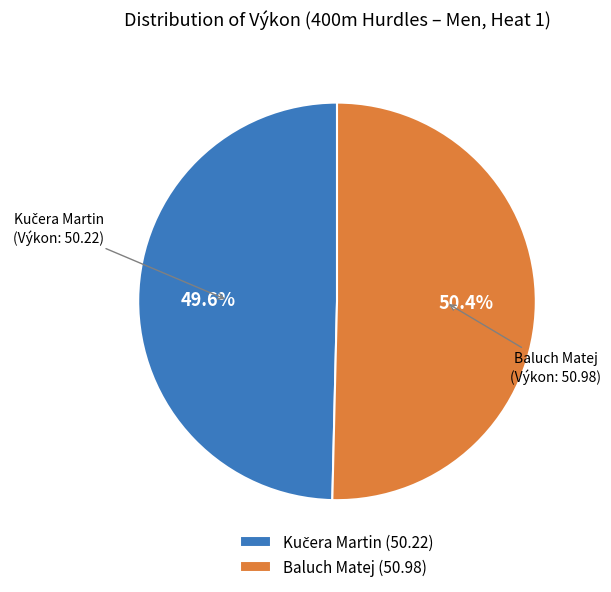

What percentage is NOT represented by Baluch Matej (50.98)?

49.6%